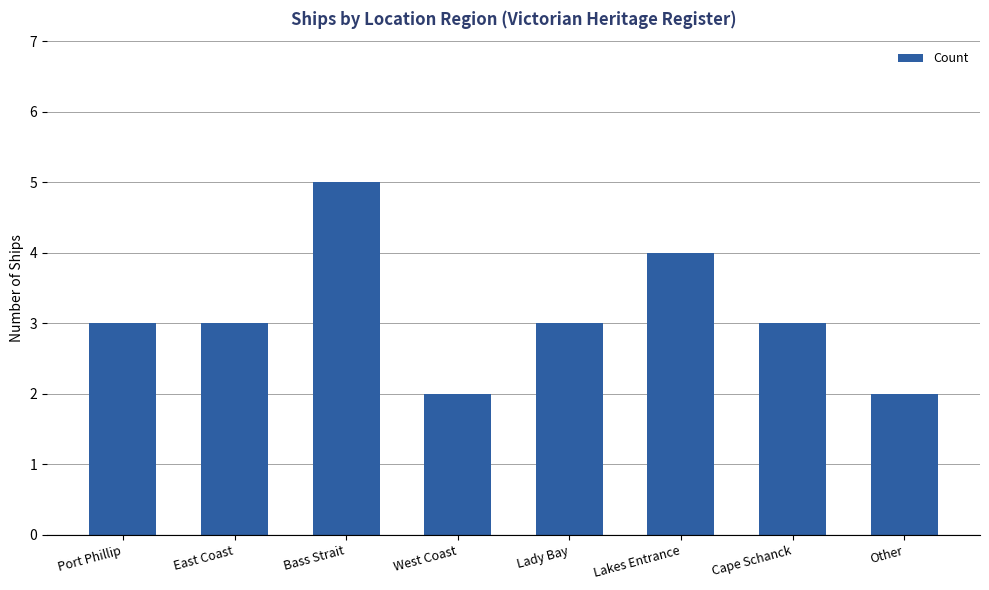

How many bars are there in total?

8